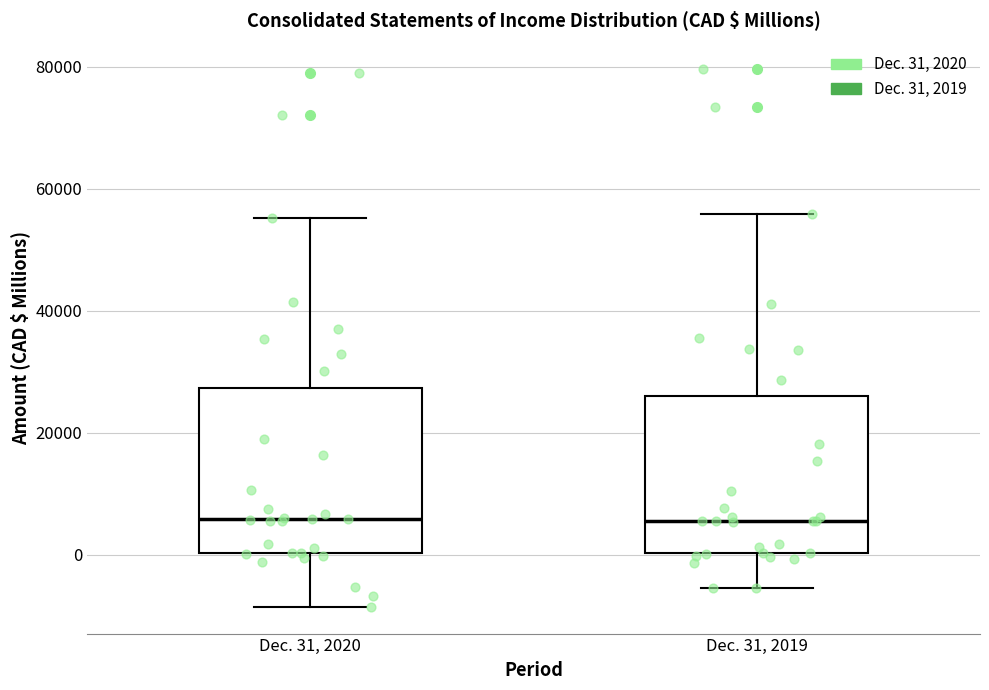

Reading left to right, read every box against the y-axis: the position of its median line, the range the box covers, and the ends of its whiskers. The values are not printed on the chart, so give them approximately, as read against the axis.

Dec. 31, 2020: median 6000, box 0 to 28000, whiskers -8000 to 56000
Dec. 31, 2019: median 6000, box 0 to 26000, whiskers -6000 to 56000